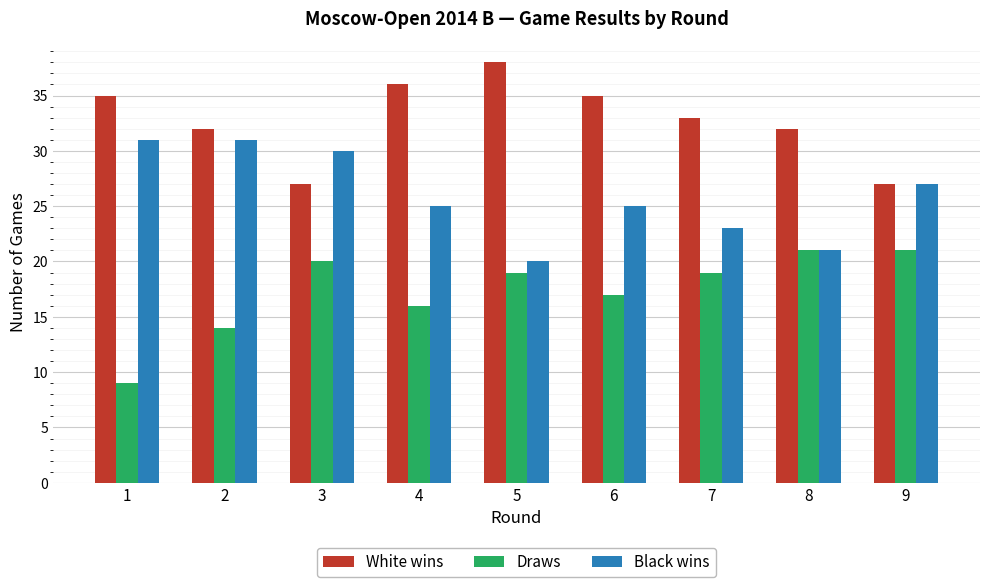

Count the number of categories in the chart.

9